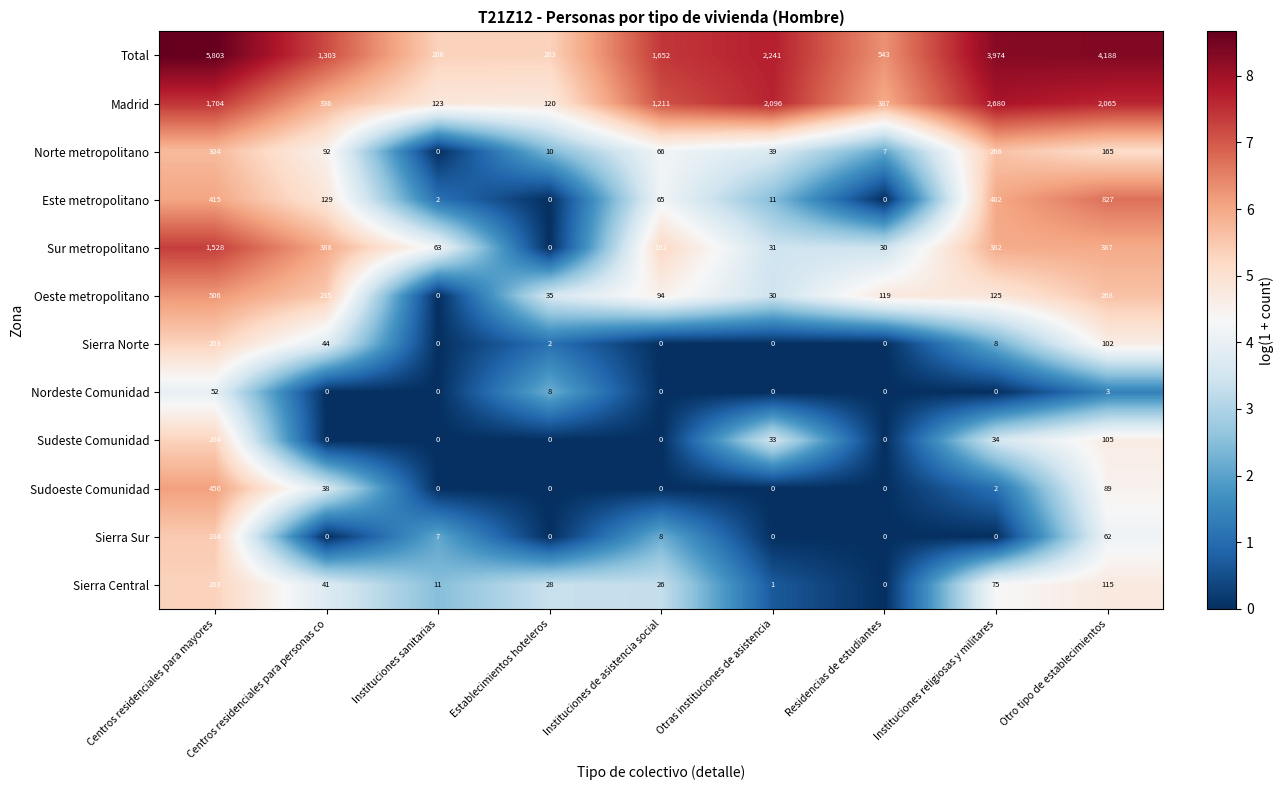

The Sudoeste Comunidad series shows 9 at Centros residenciales para personas co. True or false?

False